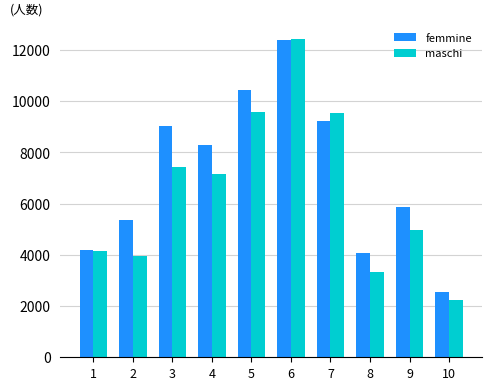

How many data points does each series have?

10